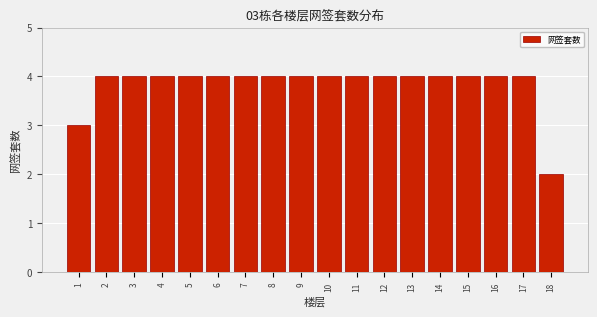

Reading right to left, what are all the values shown in this chart?

2	4	4	4	4	4	4	4	4	4	4	4	4	4	4	4	4	3